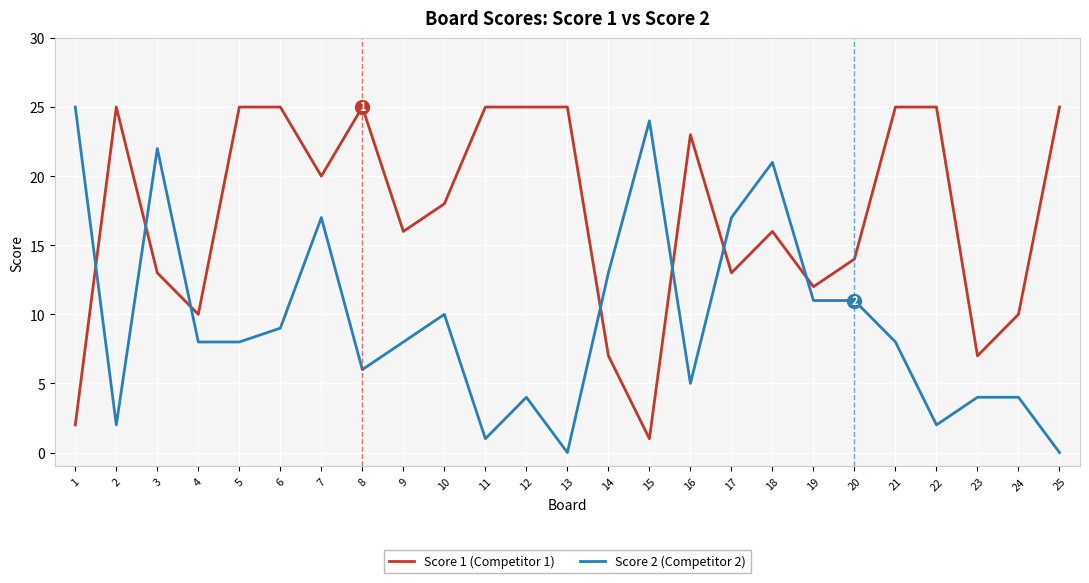

Where do Score 1 (Competitor 1) and Score 2 (Competitor 2) first cross each other?

1 and 2